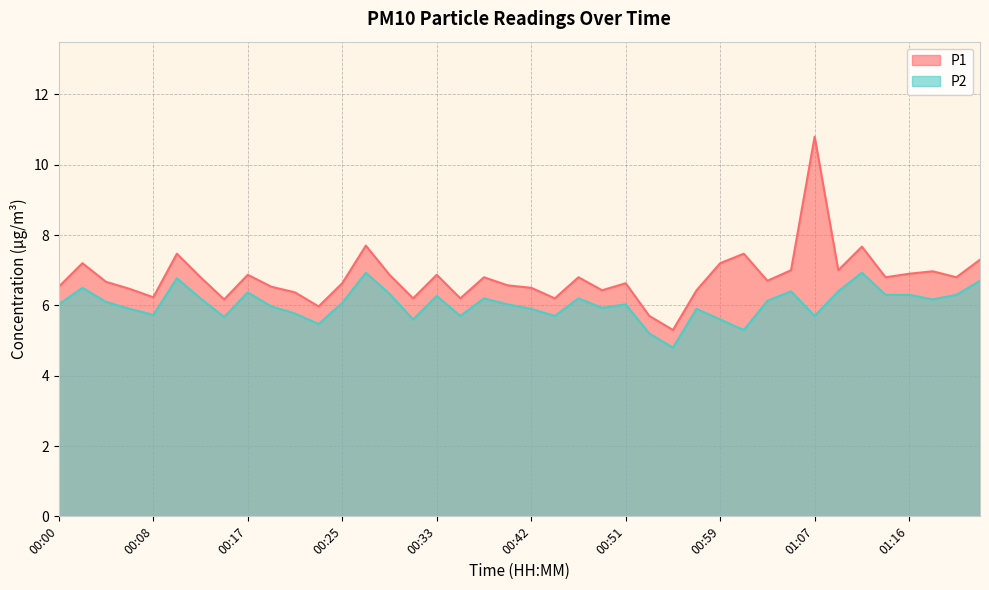

Between 01:12 and 01:05, which is larger?

01:12